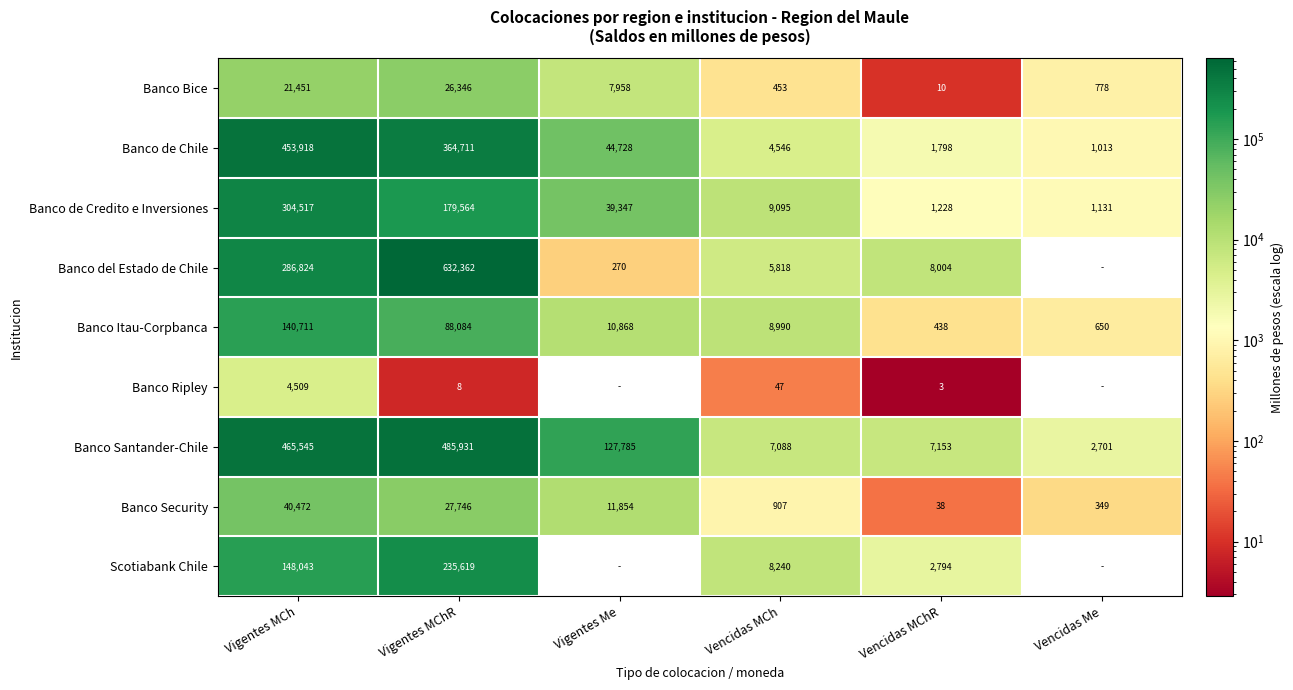

What is the difference between the Banco Santander-Chile values at Vigentes Me and Vencidas MCh?

120697